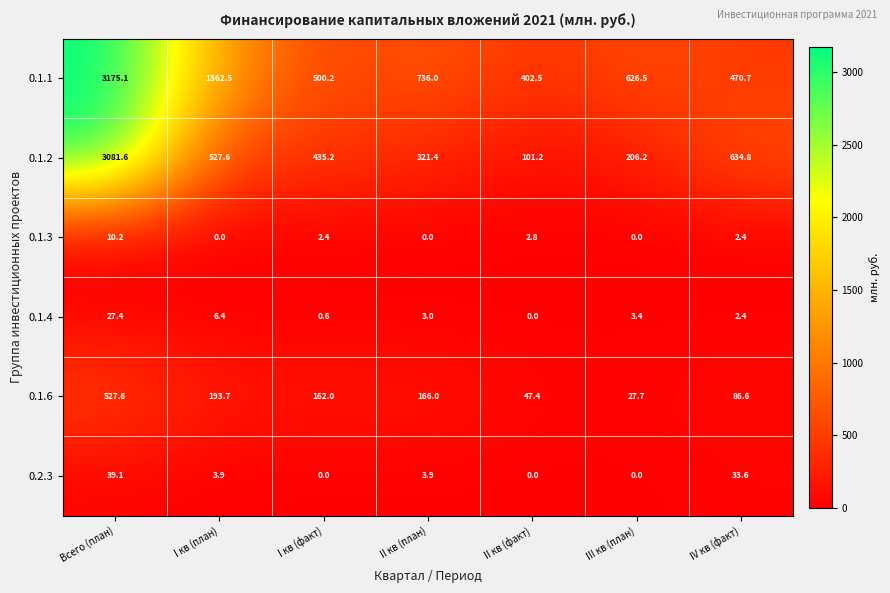

Where is 0.1.2 nearest to the value 1591?

IV кв (факт)